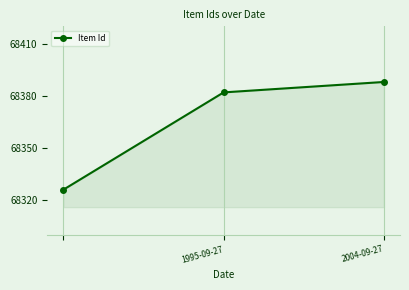

What is the value of the 3rd point from the left?

68388